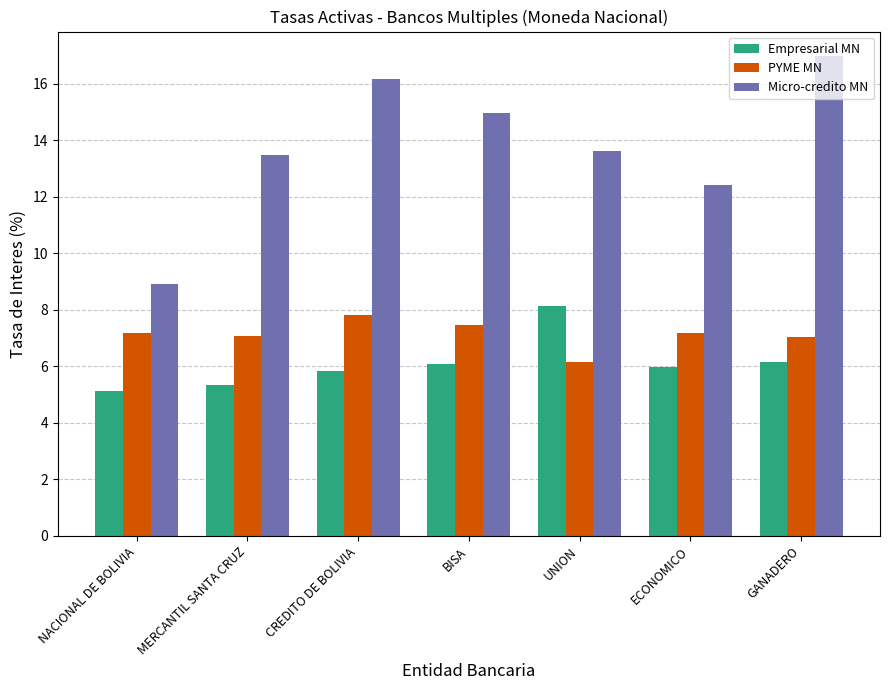

Between UNION and GANADERO, which series saw the biggest shift?

Micro-credito MN